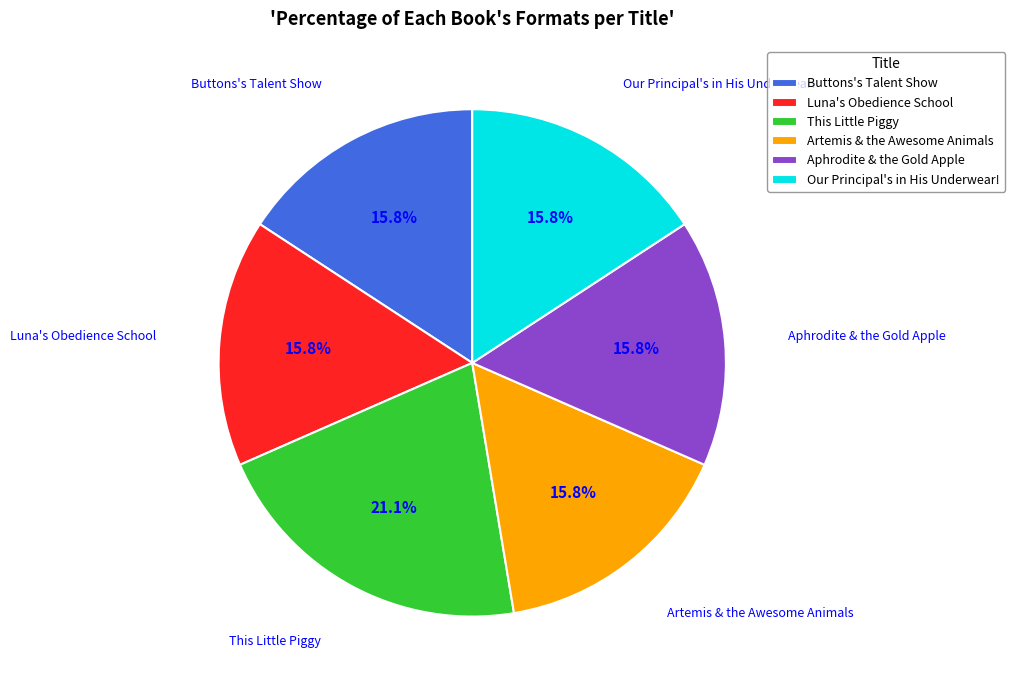

To the nearest percent, what portion does Artemis & the Awesome Animals represent?

16%